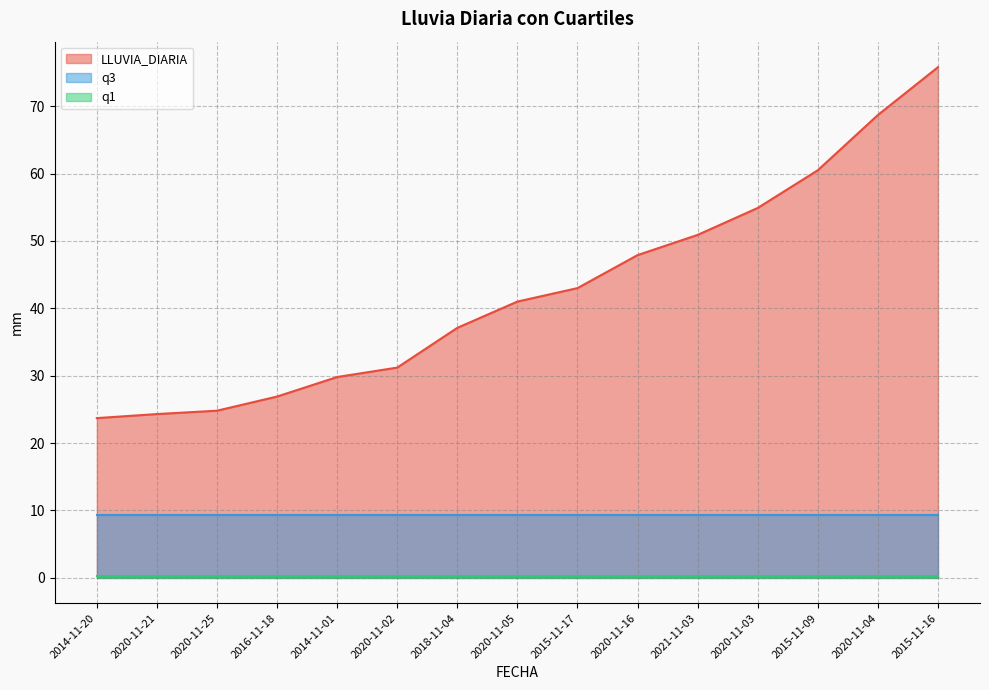

How many lines are shown in the chart?

3